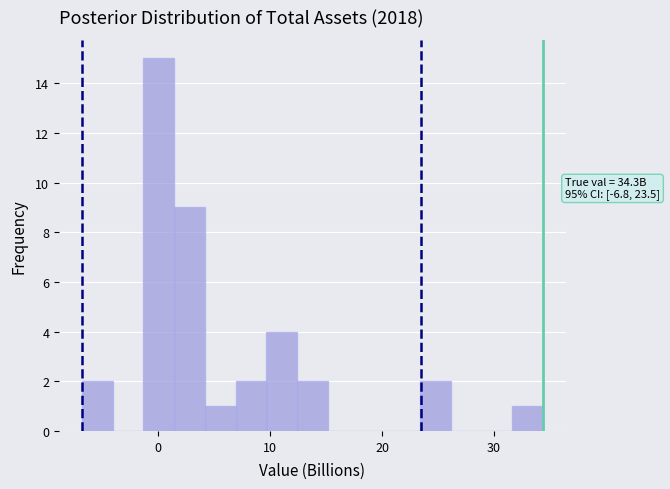

Around what value on the x-axis is the tallest bar? Give the approximate position of its centre, as read against the axis.

0